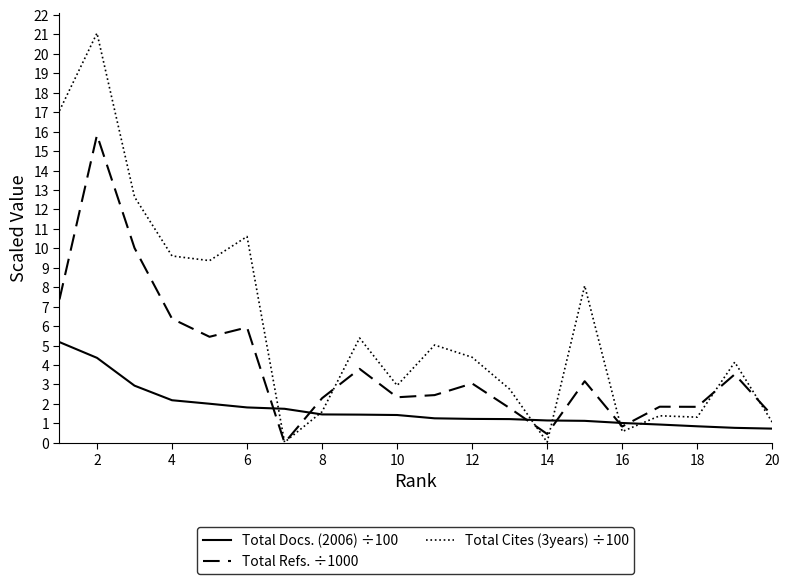

List the series in order of their overall mean, highest first.

Total Cites (3years) ÷100, Total Refs. ÷1000, Total Docs. (2006) ÷100